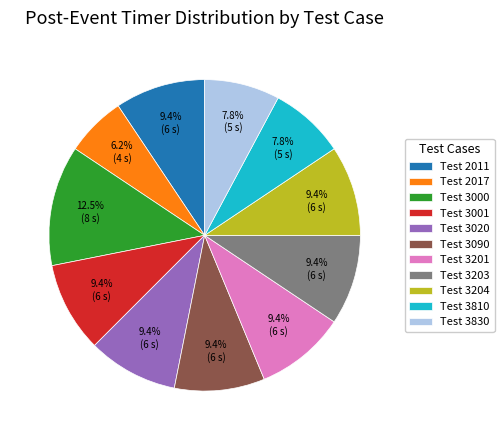

How many slices are in this pie chart?

11